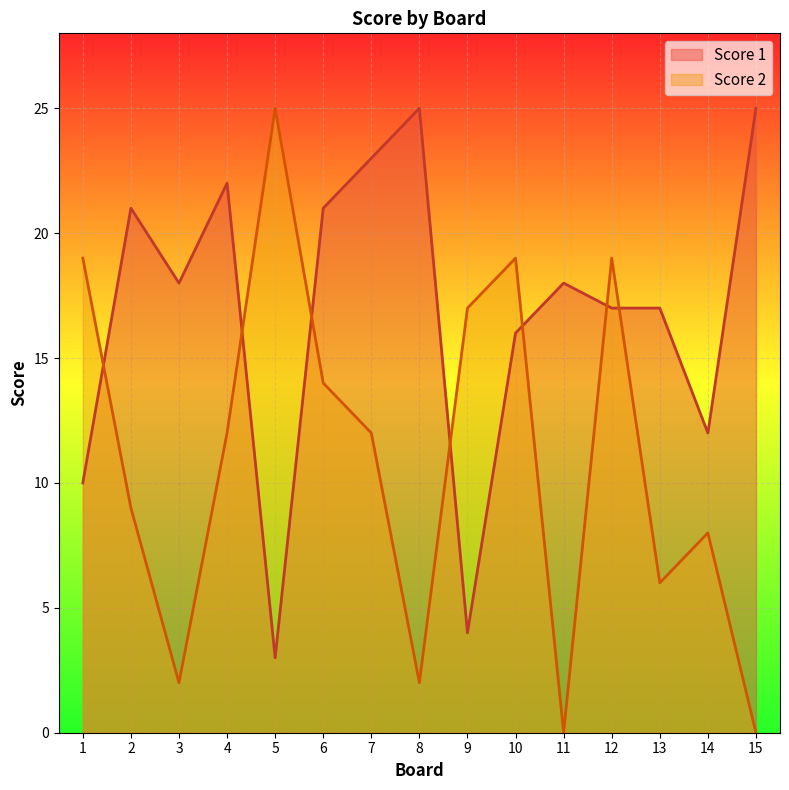

Where is the first local minimum for Score 1?

3